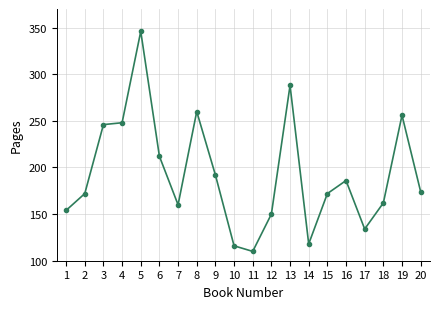

Reading left to right, transcribe all the data shown in this chart.

1=154	2=172	3=246	4=248	5=346	6=212	7=160	8=260	9=192	10=116	11=110	12=150	13=288	14=118	15=172	16=186	17=134	18=162	19=256	20=174